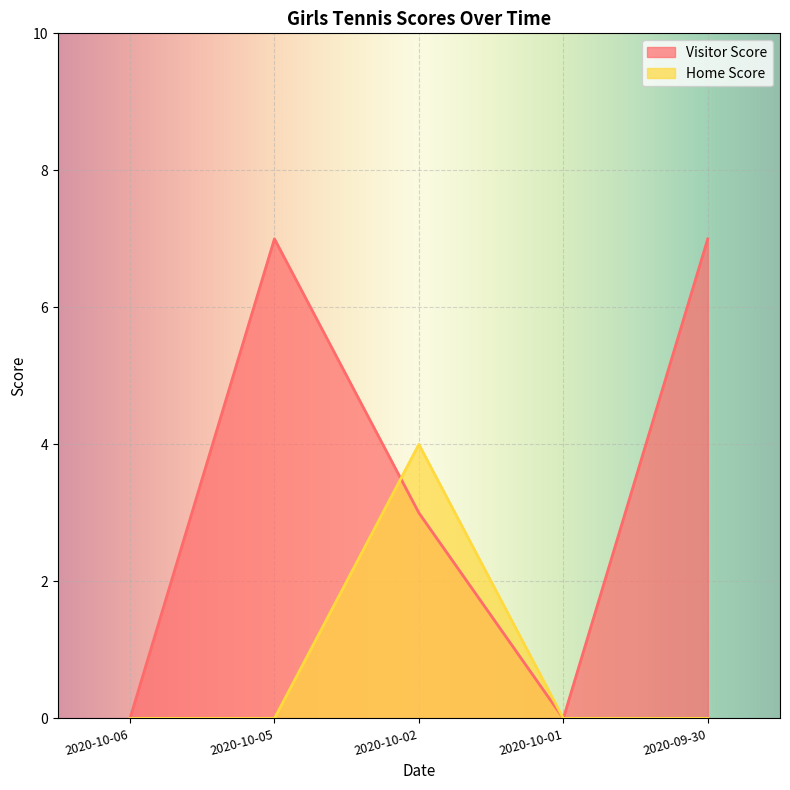

How many values in Home Score are above zero?

1